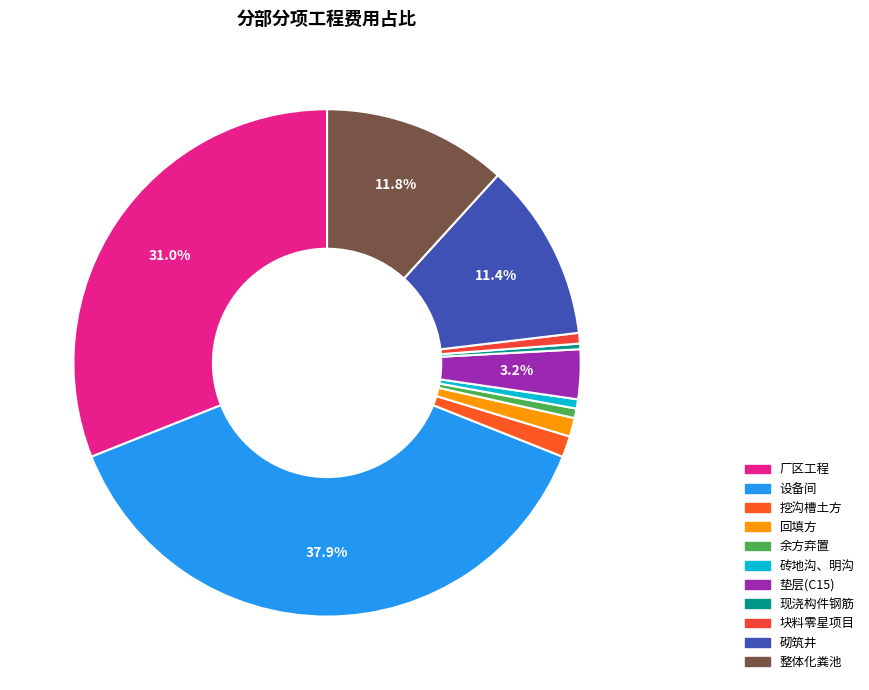

Which has a higher value, 整体化粪池 or 设备间?

设备间